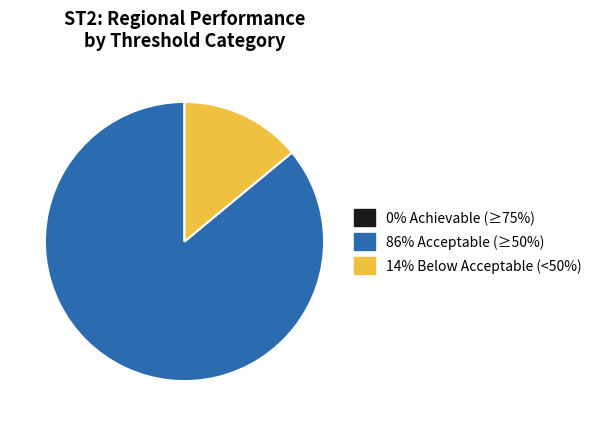

Is there any slice that represents more than half of the pie?

Yes